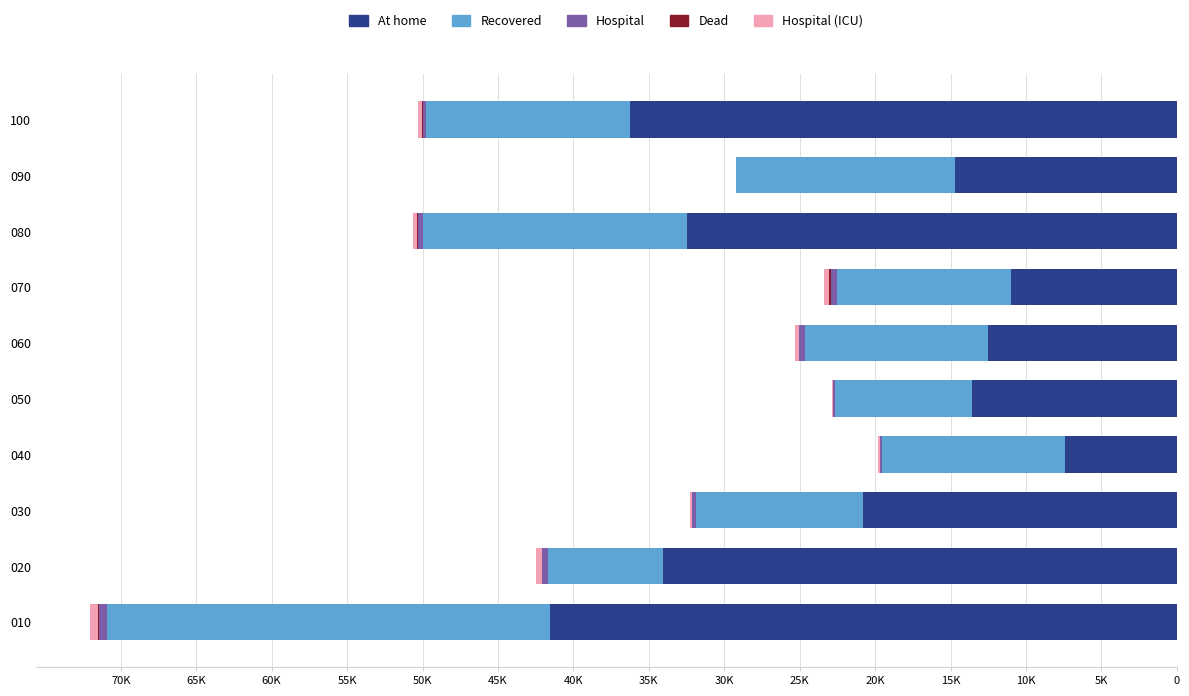

At how many categories does at least one series exceed -41371?

10